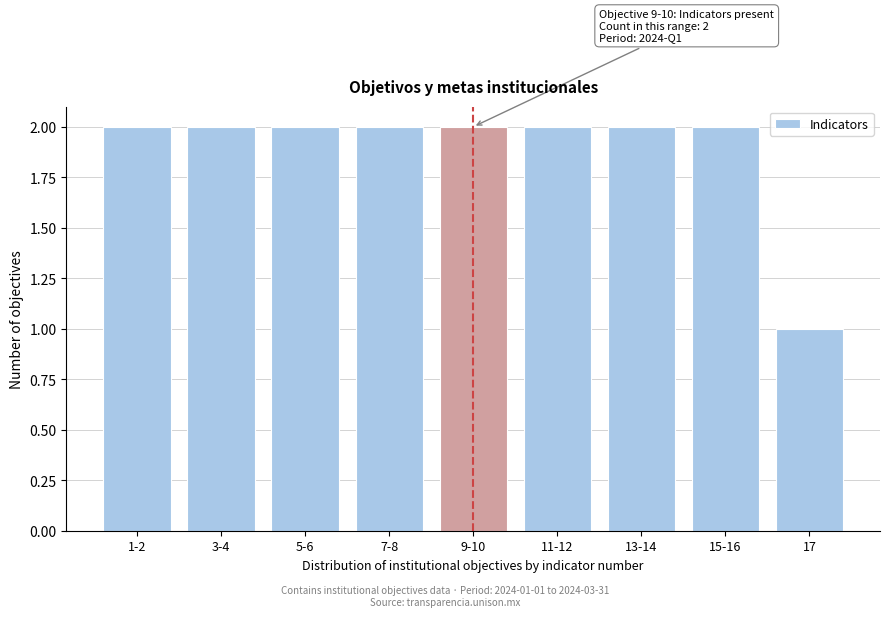

Reading right to left, what are all the values shown in this chart?

17=1	15-16=2	13-14=2	11-12=2	9-10=2	7-8=2	5-6=2	3-4=2	1-2=2